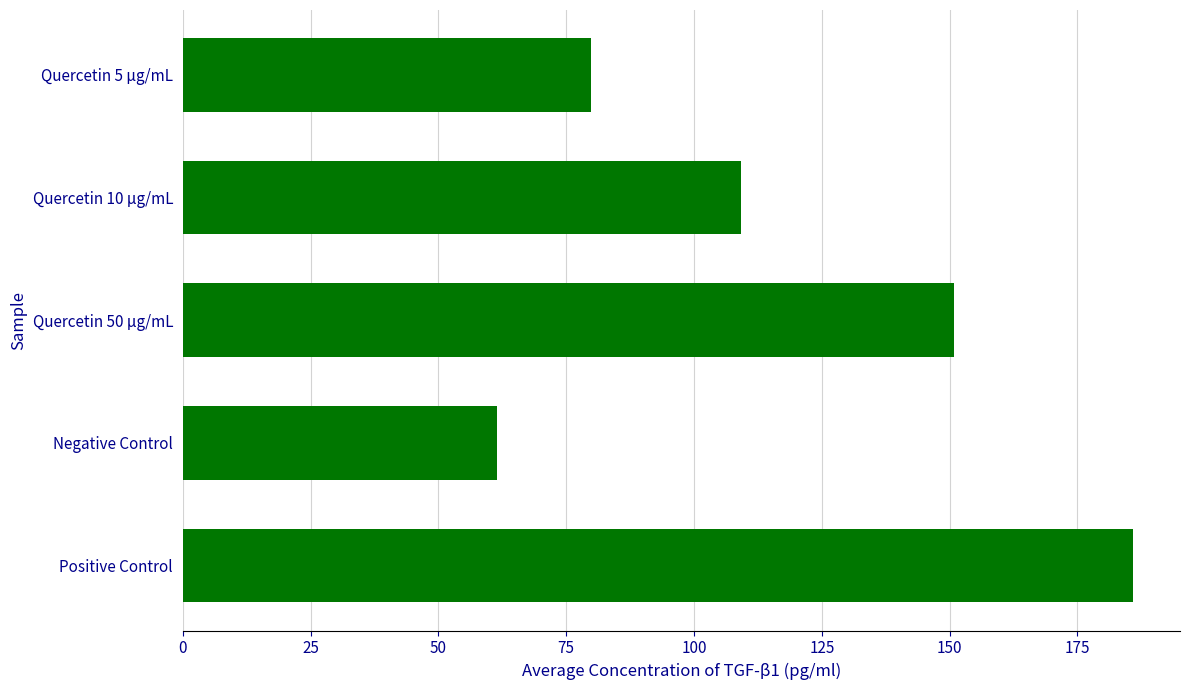

List the labels in order of value, smallest first.

Negative Control, Quercetin 5 µg/mL, Quercetin 10 µg/mL, Quercetin 50 µg/mL, Positive Control